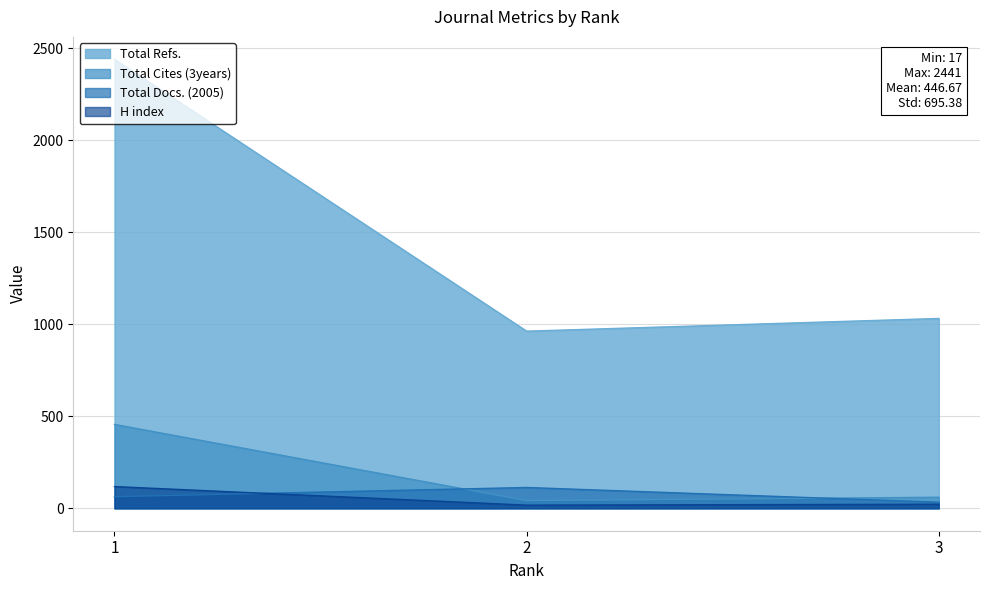

At how many categories does at least one series exceed 1326?

1